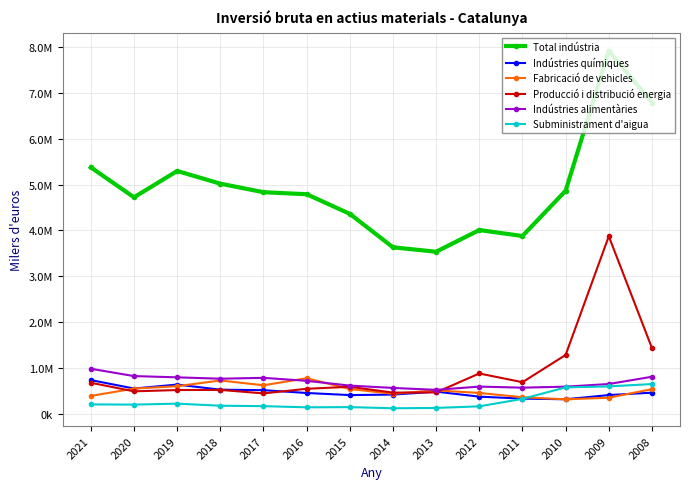

Which series has the largest total across all categories?

Total indústria